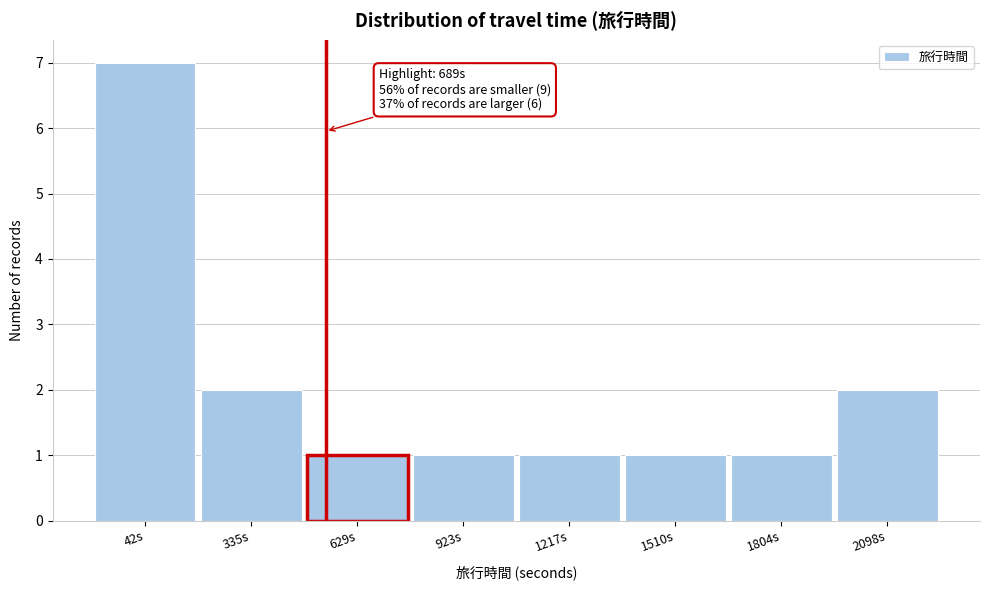

Reading left to right, list all the values displayed in this chart.

7	2	1	1	1	1	1	2